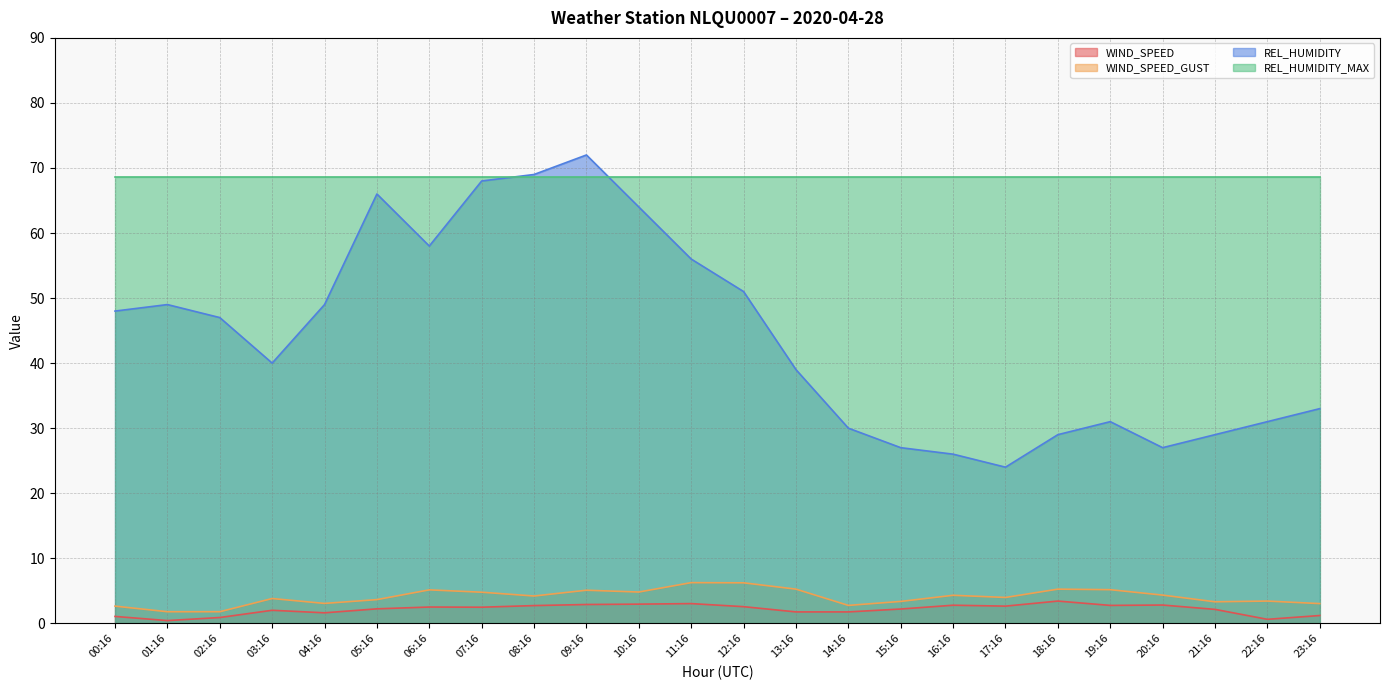

Rank the categories by WIND_SPEED value from lowest to highest.

01:16, 22:16, 02:16, 00:16, 23:16, 04:16, 13:16, 14:16, 03:16, 21:16, 15:16, 05:16, 07:16, 06:16, 12:16, 17:16, 08:16, 19:16, 16:16, 20:16, 09:16, 10:16, 11:16, 18:16